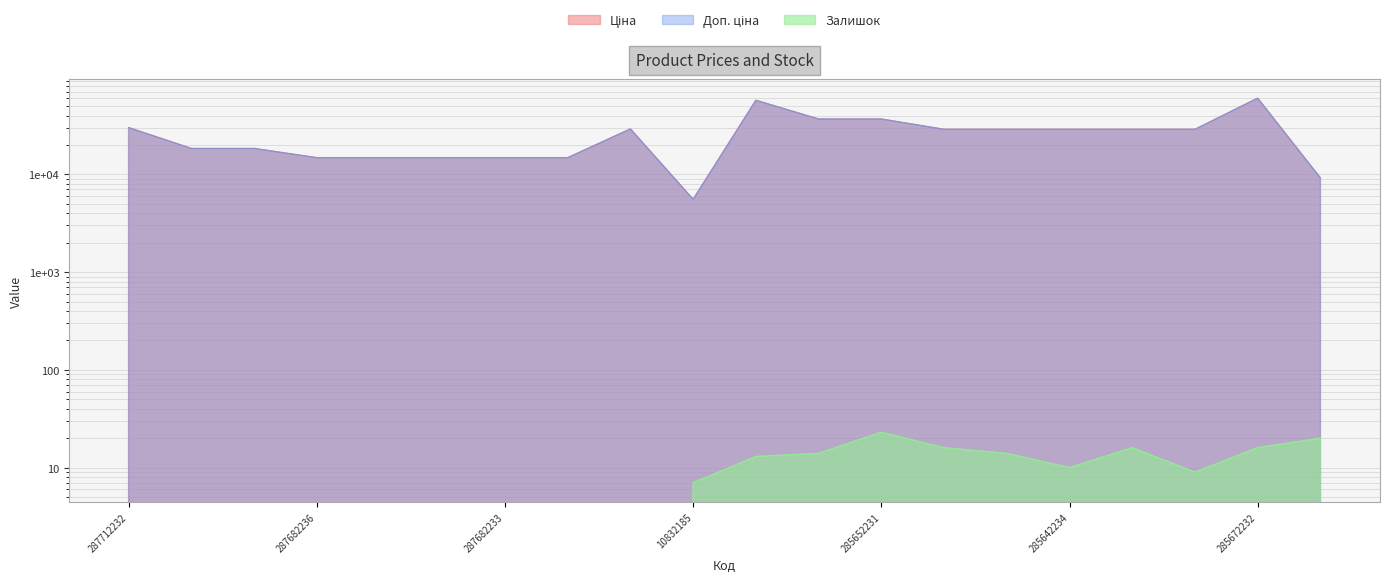

Between 287682233 and 285642231, which series saw the biggest shift?

Ціна